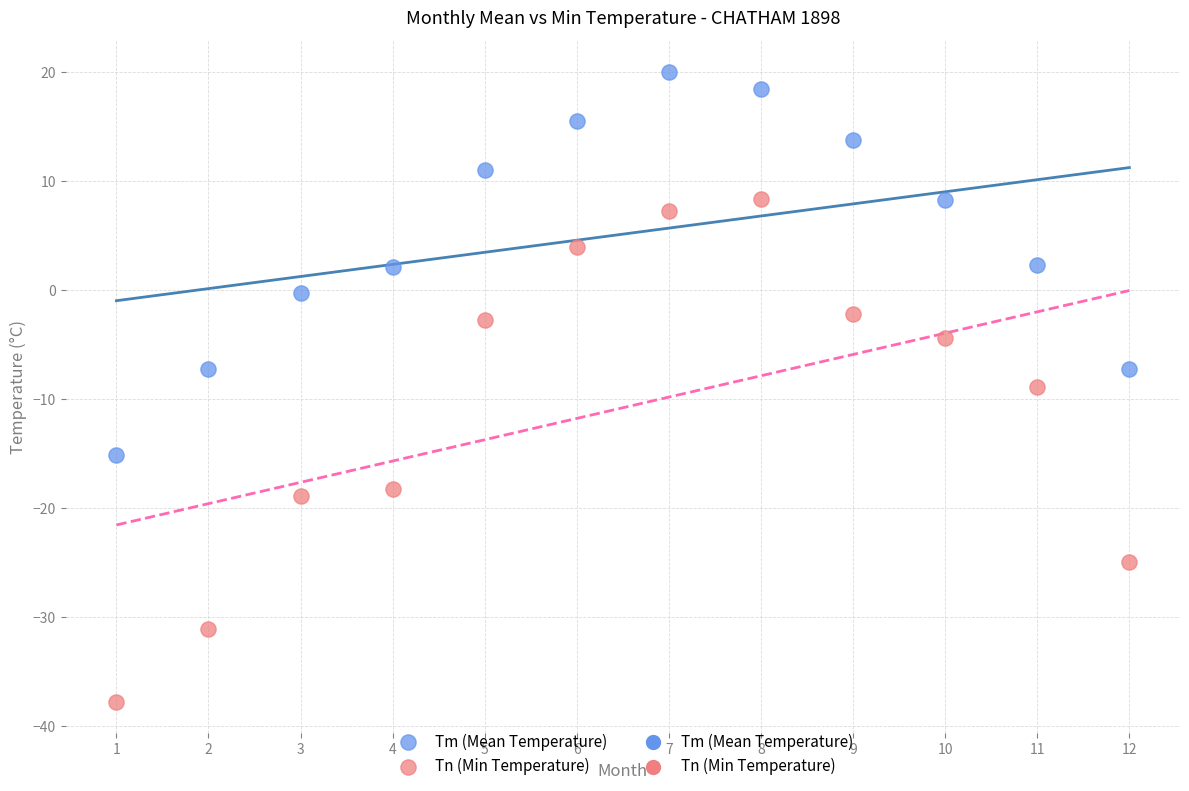

In the Tn (Min Temperature) series, what Y value is closest to -14?

-18.3